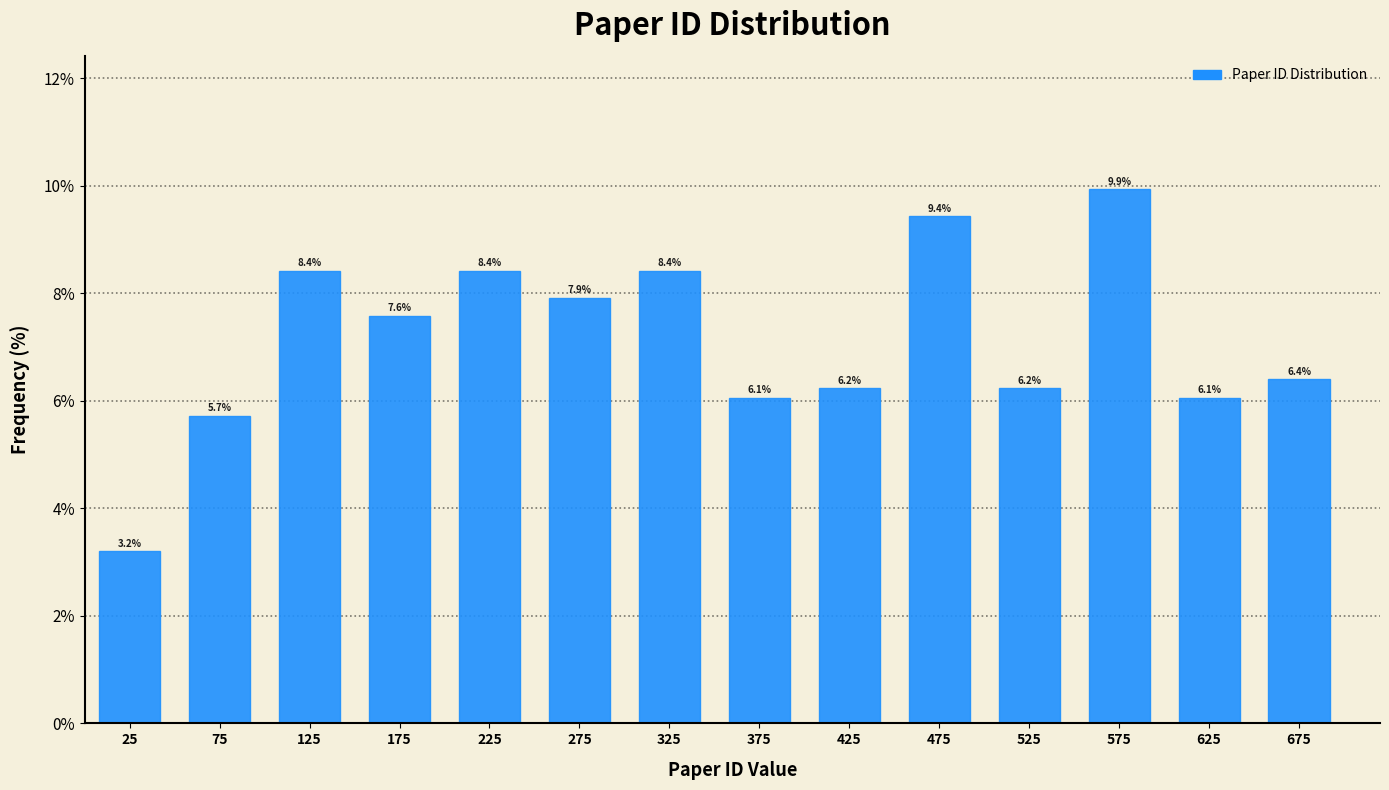

Which range on the x-axis has the tallest bar?

550 to 600